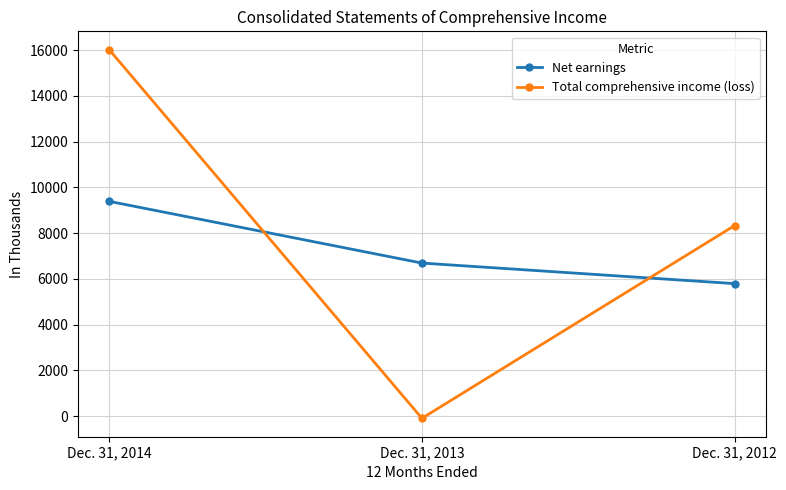

How many lines are shown in the chart?

2